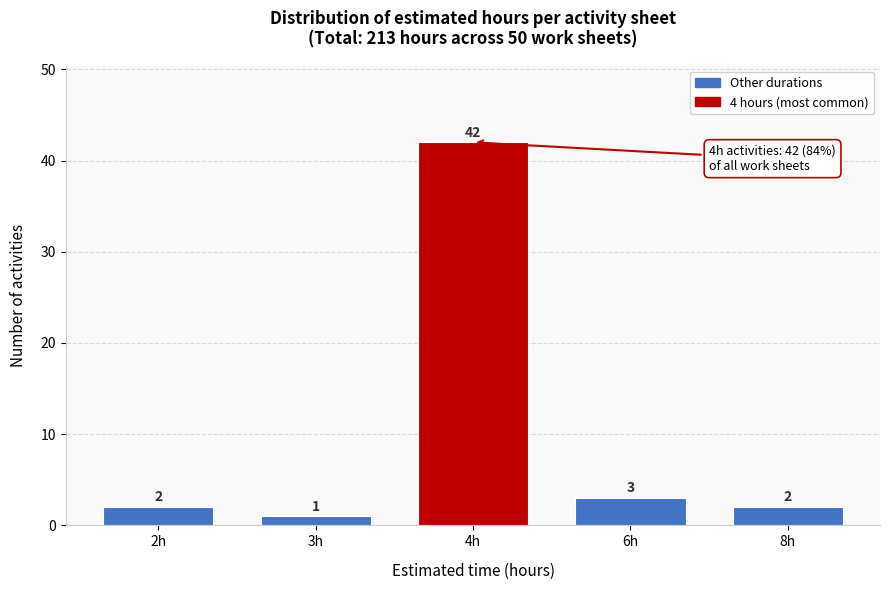

Reading left to right, transcribe all the data shown in this chart.

2h=2	3h=1	4h=42	6h=3	8h=2